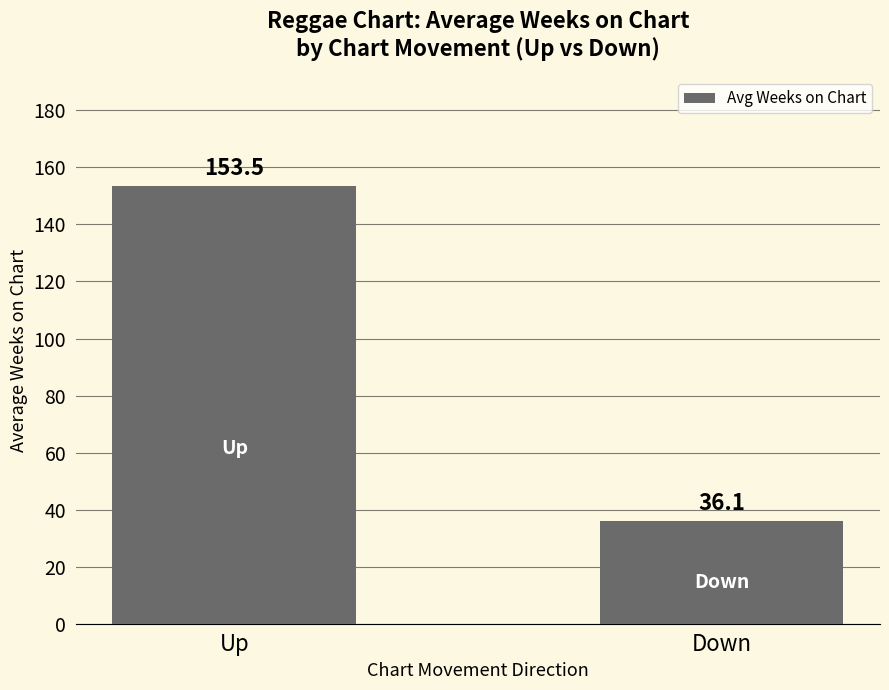

What is the sum of the values at Down and Up?

189.6